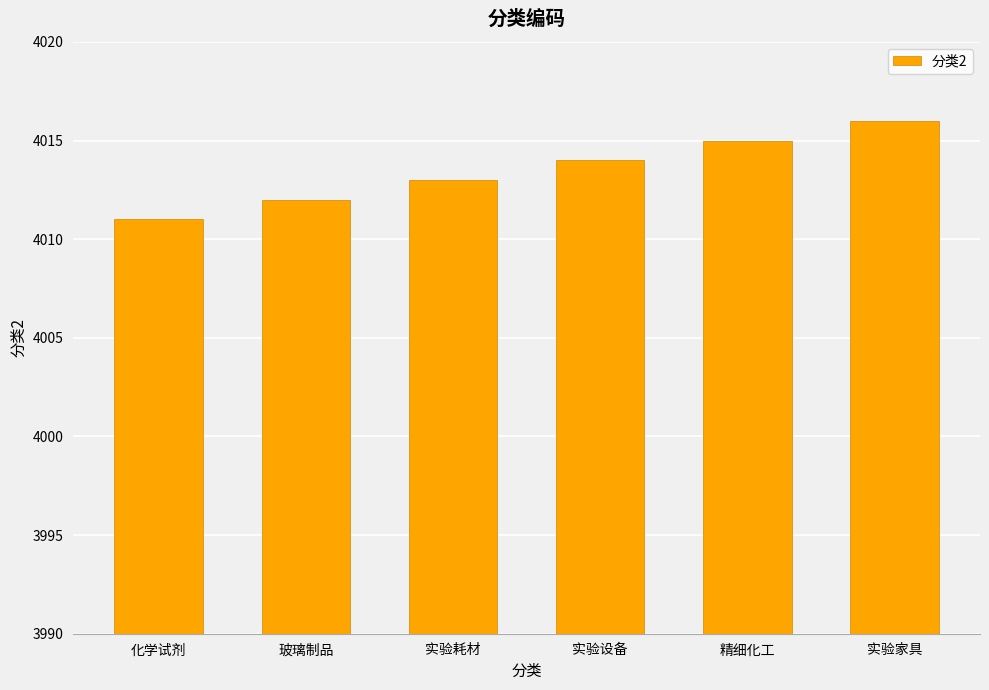

Are the bars grouped side by side (vs. stacked)?

No